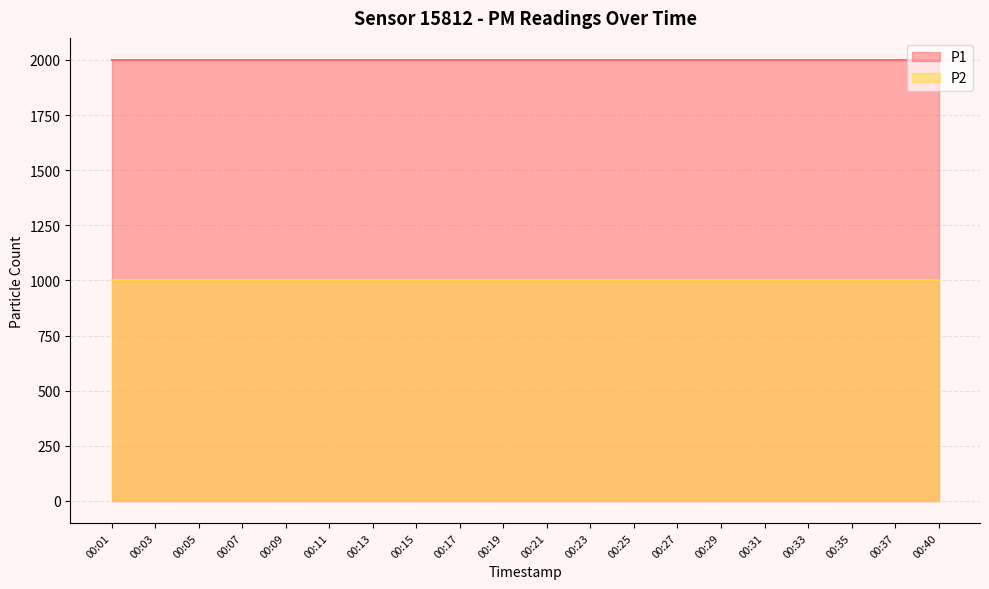

What is the minimum value for P1?

1999.9